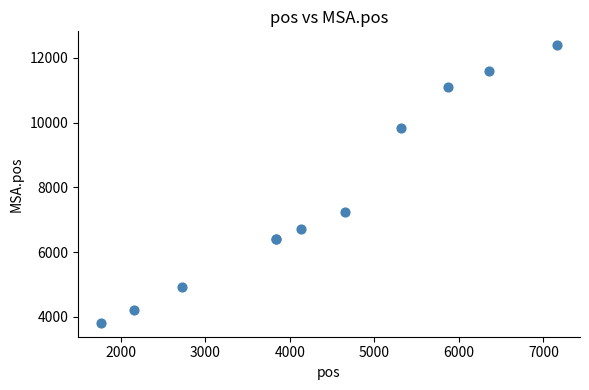

What Y value in the scatter plot is closest to 8101?

7223